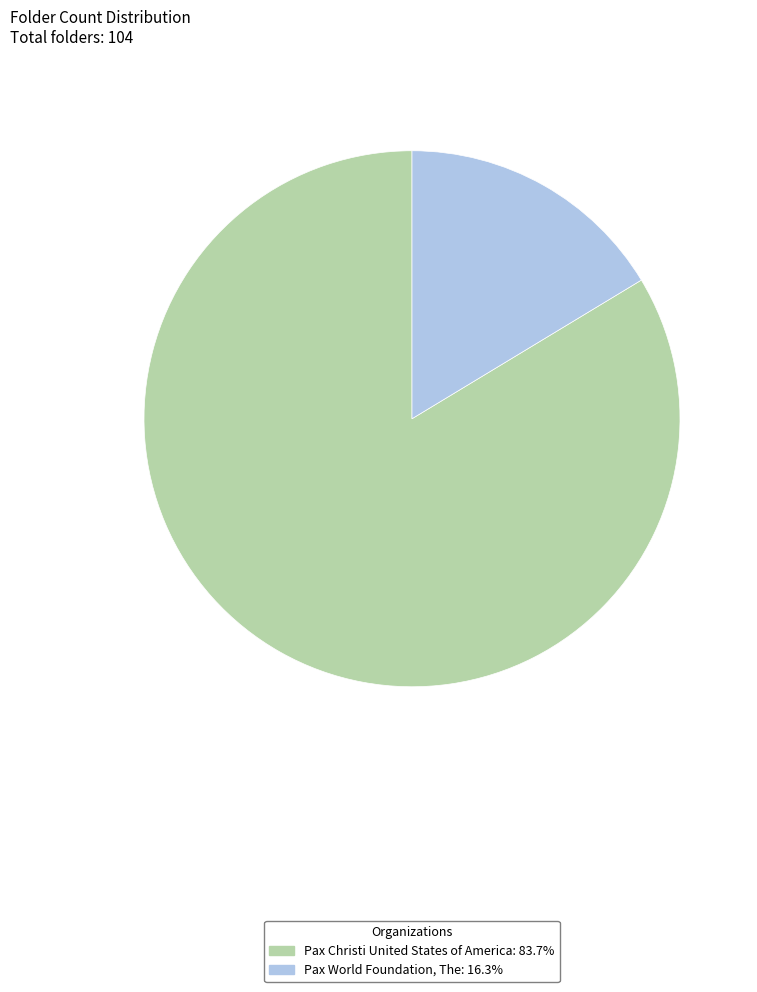

Does Pax Christi United States of America account for over 50% of the chart?

Yes